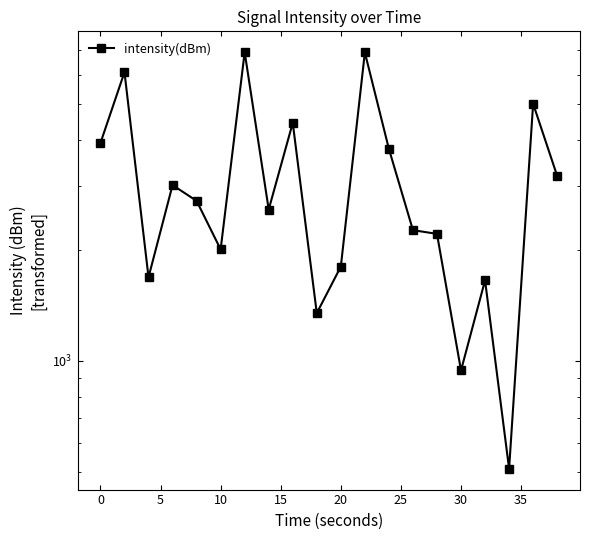

Reading left to right, what are all the values shown in this chart?

3915.6	6103.4	1689.5	3008.6	2725.7	2011.3	6918.1	2581.6	4444.3	1349.1	1805.8	6905.0	3774.1	2268.9	2216.5	942.4	1657.0	509.1	5007.7	3188.1